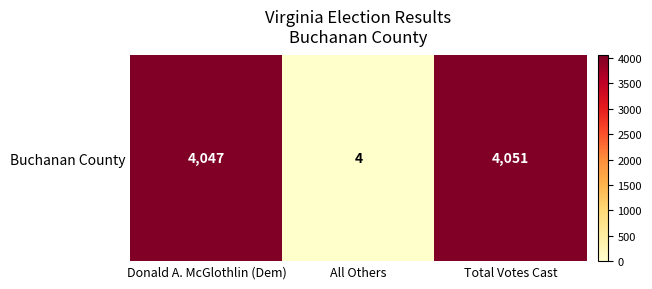

What is the average value?

2701